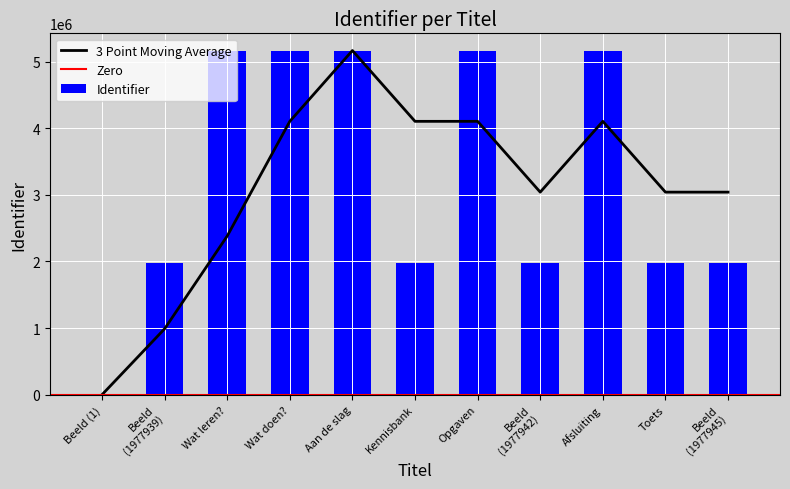

What is the sum of all Identifier values?

35717831